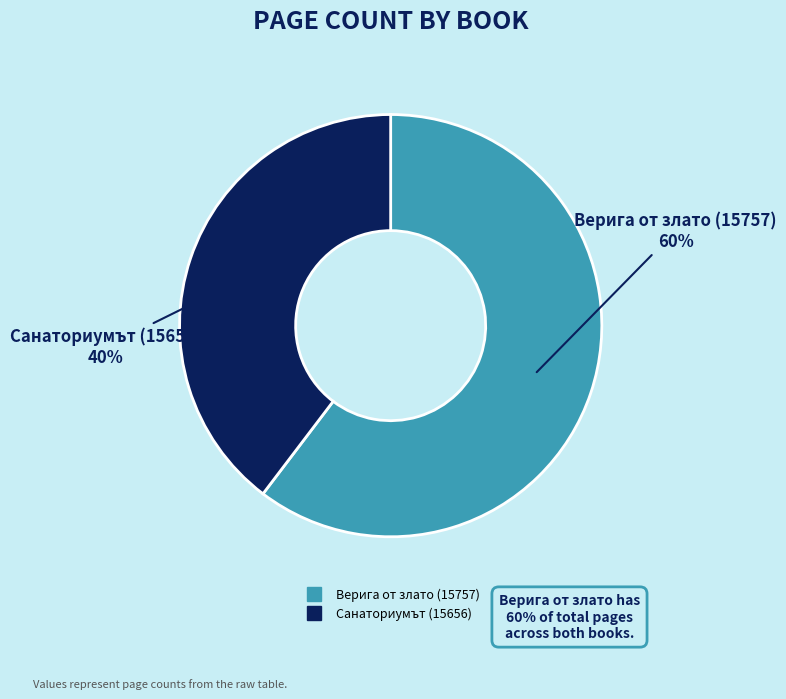

To the nearest percent, what is the combined percentage of Санаториумът (15656) and Верига от злато (15757)?

100%